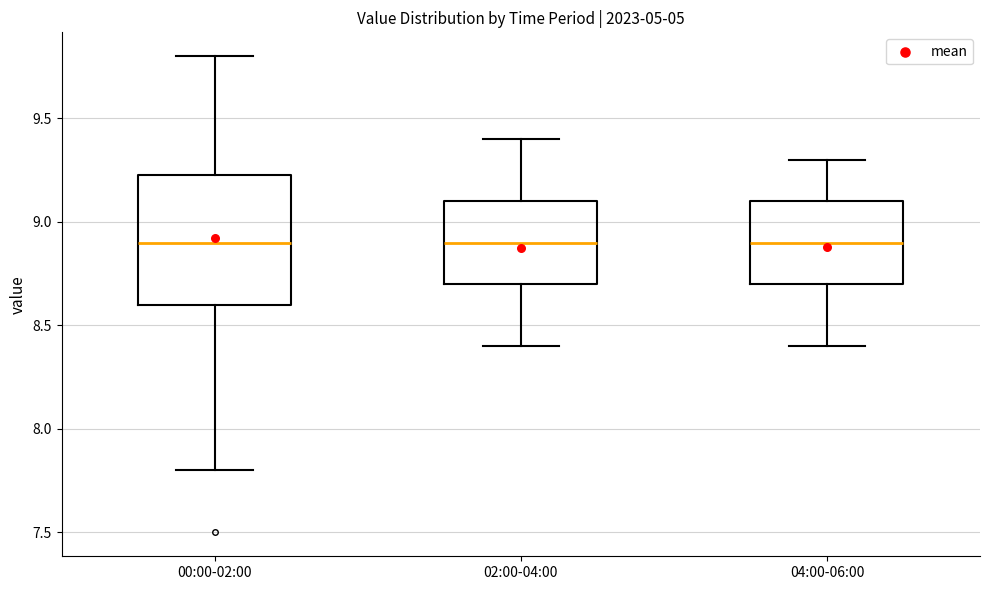

Which box is the tallest, from its lower edge to its upper edge?

00:00-02:00